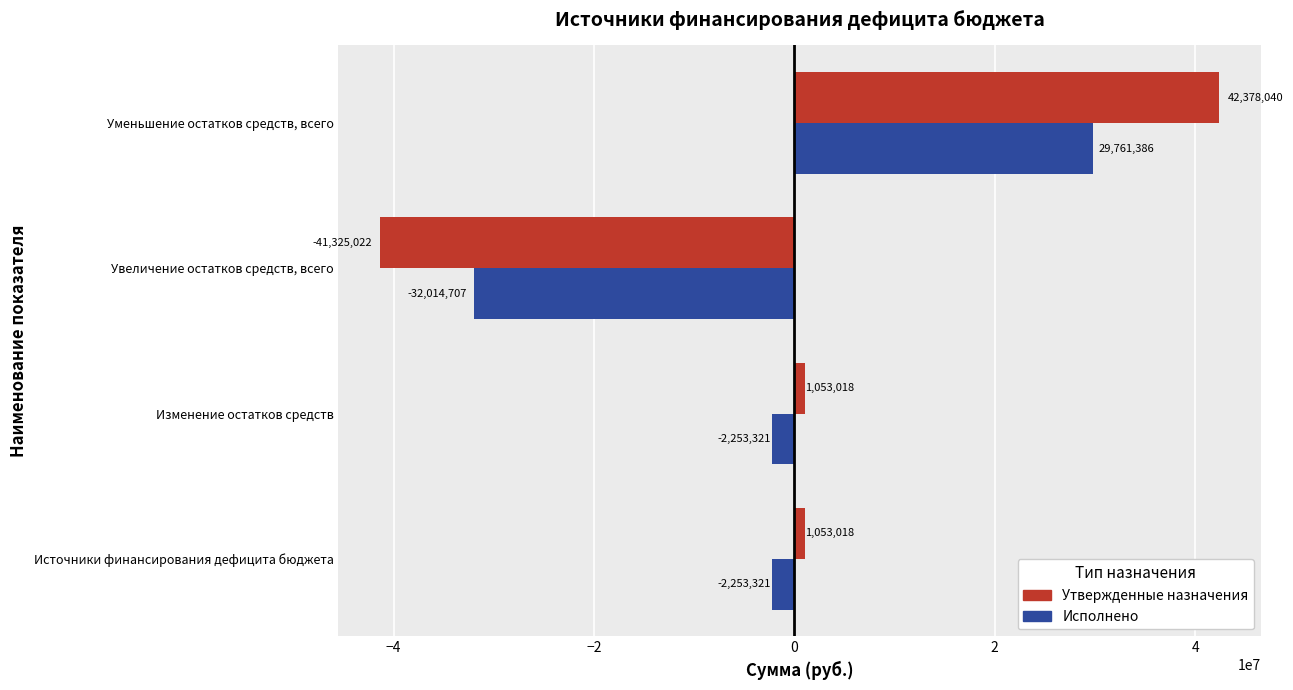

Which series changed the most between Источники финансирования дефицита бюджета and Уменьшение остатков средств, всего?

Утвержденные назначения